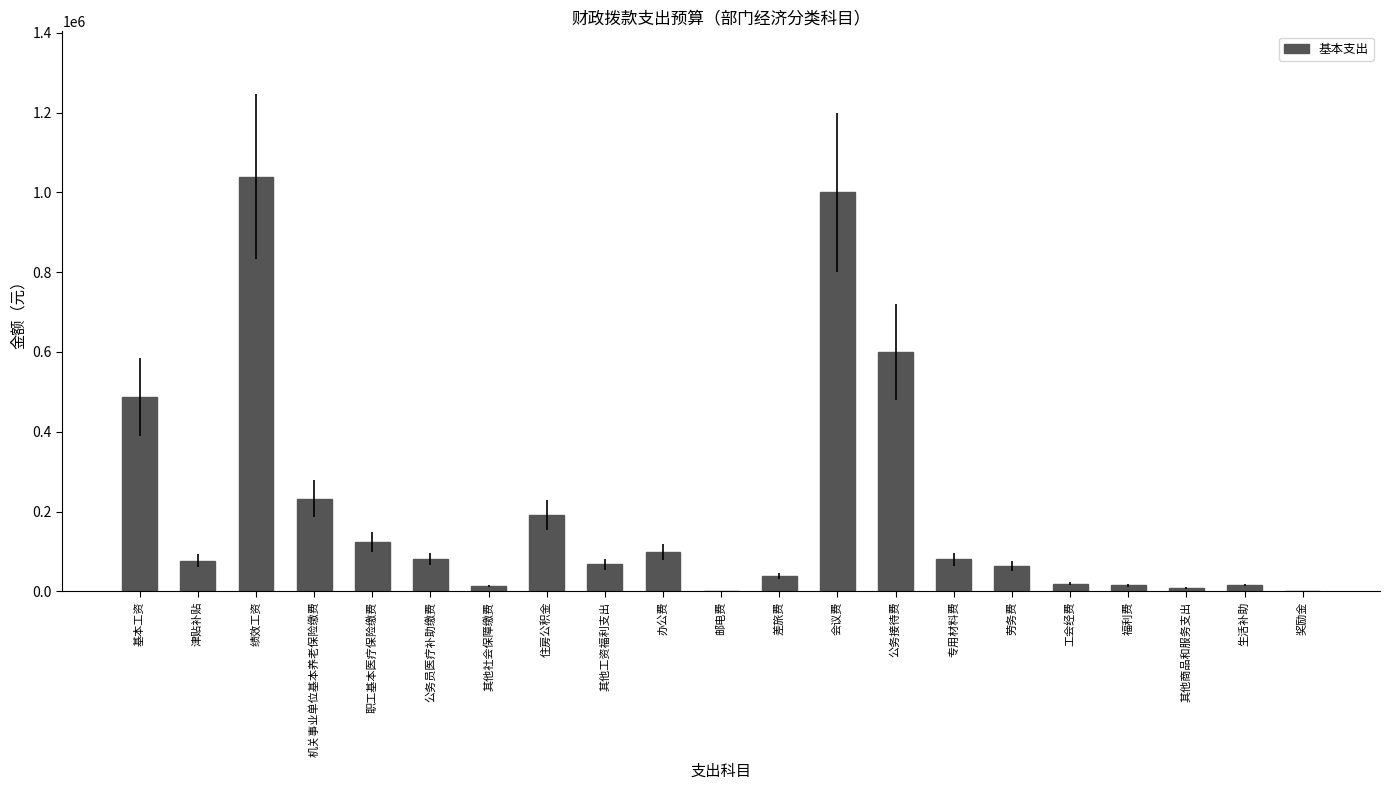

Is it true that the value at 会议费 is 277852.0?

False